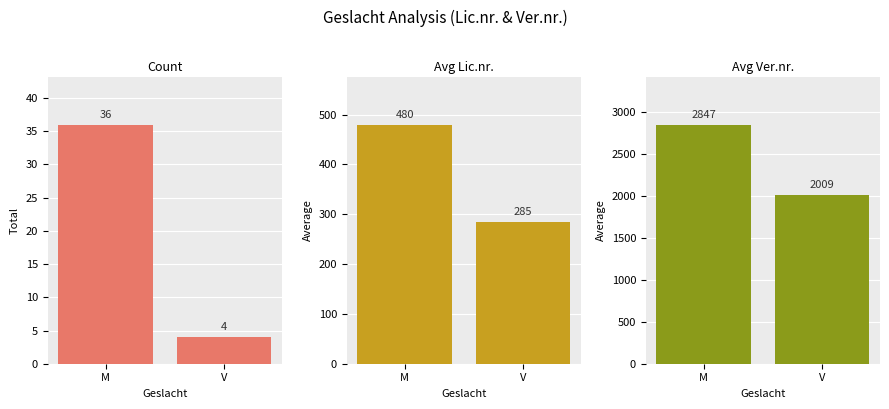

What is the difference between the highest and lowest values at M?

2811